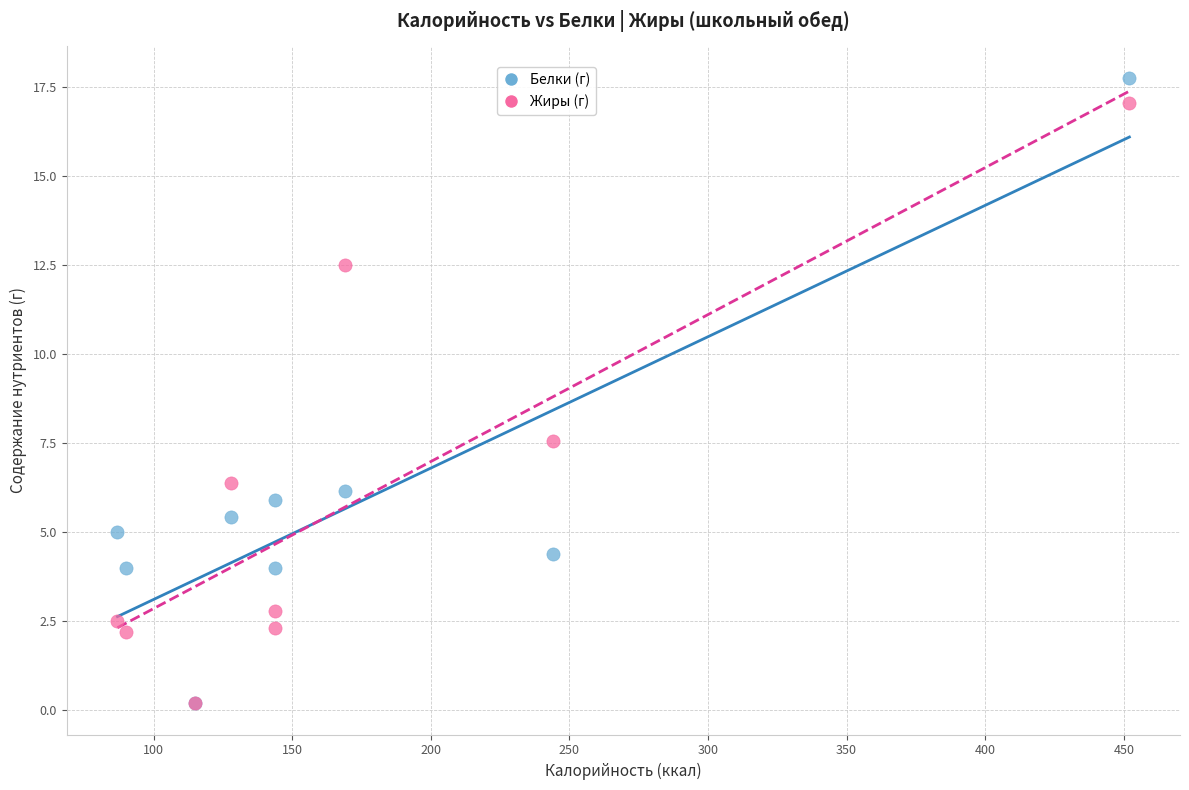

What are all the series names shown in the legend?

Белки (г), Жиры (г)